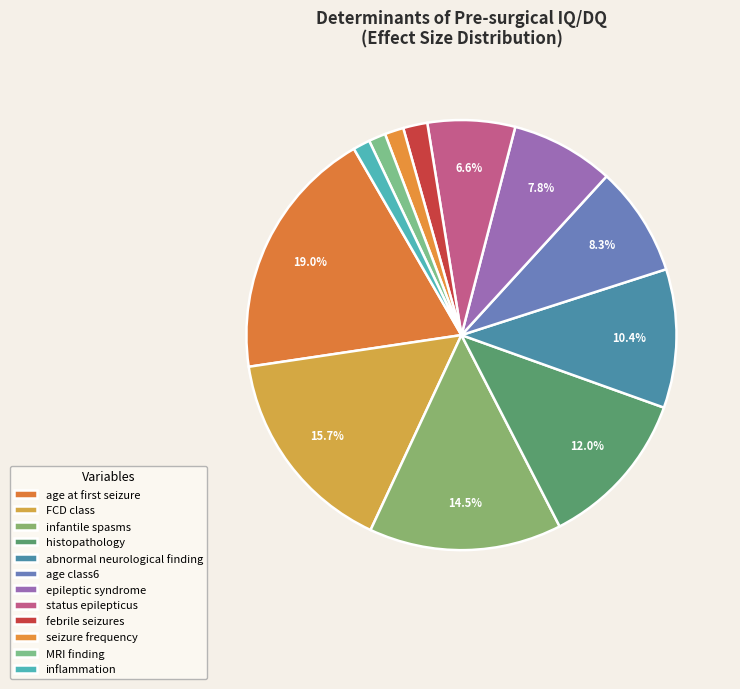

To the nearest percent, what portion does status epilepticus represent?

7%